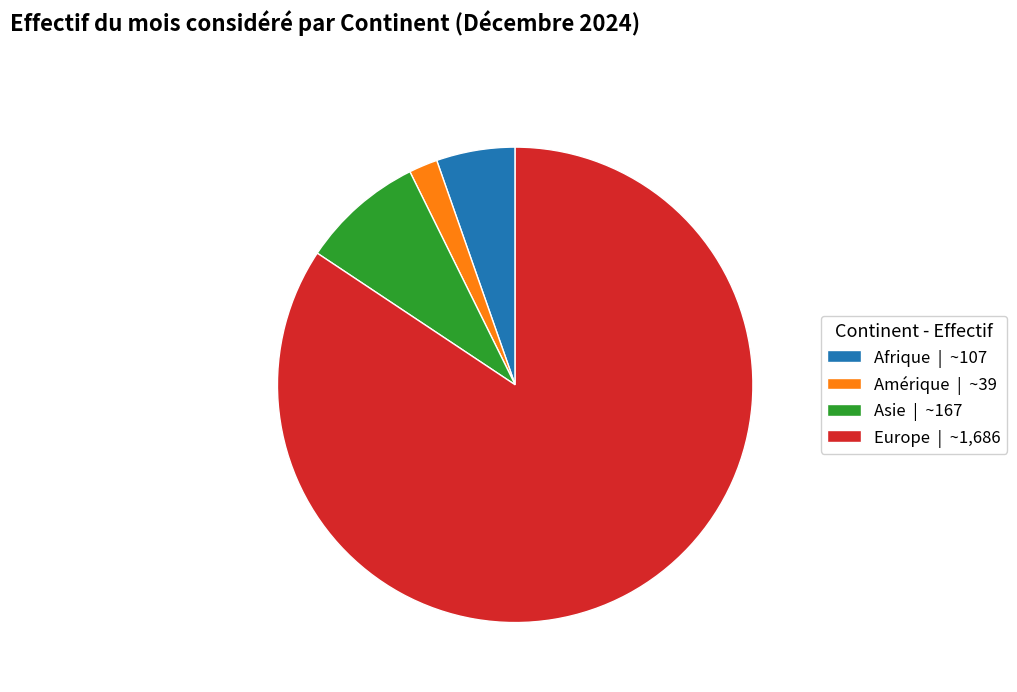

Approximately how many times larger is the value at Europe | ~1,686 compared to Asie | ~167?

10.1